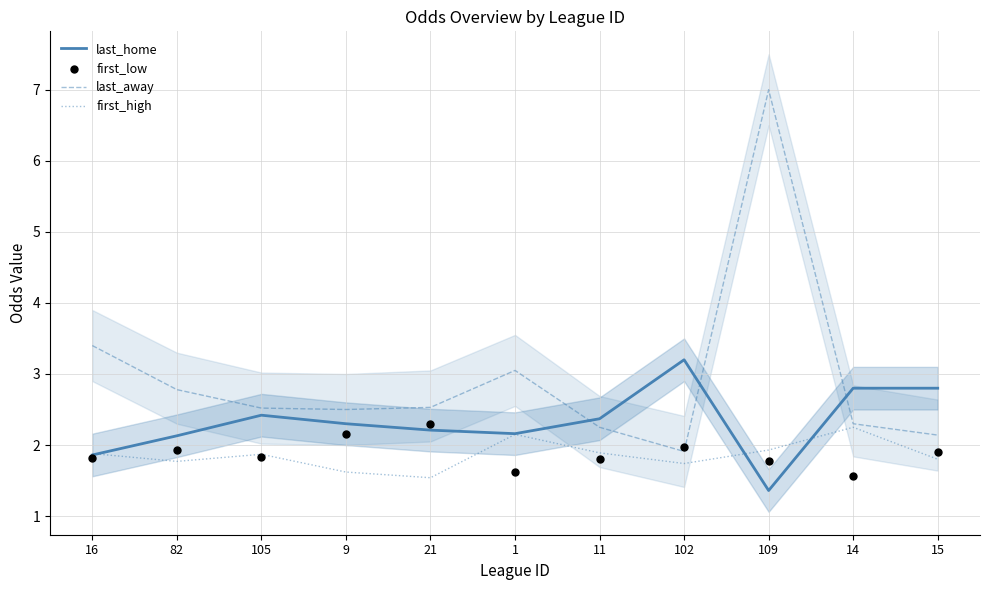

Which series reaches the minimum Y coordinate?

last_home